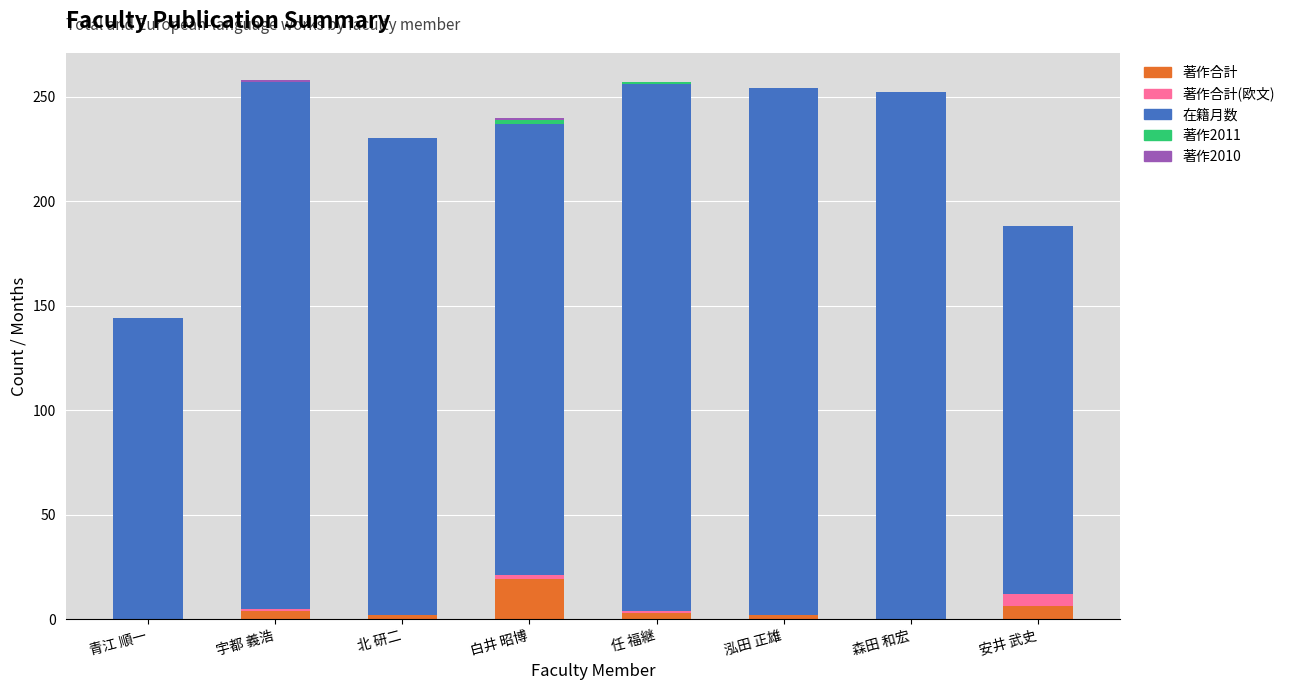

What is the total value across all series at 白井 昭博?

240